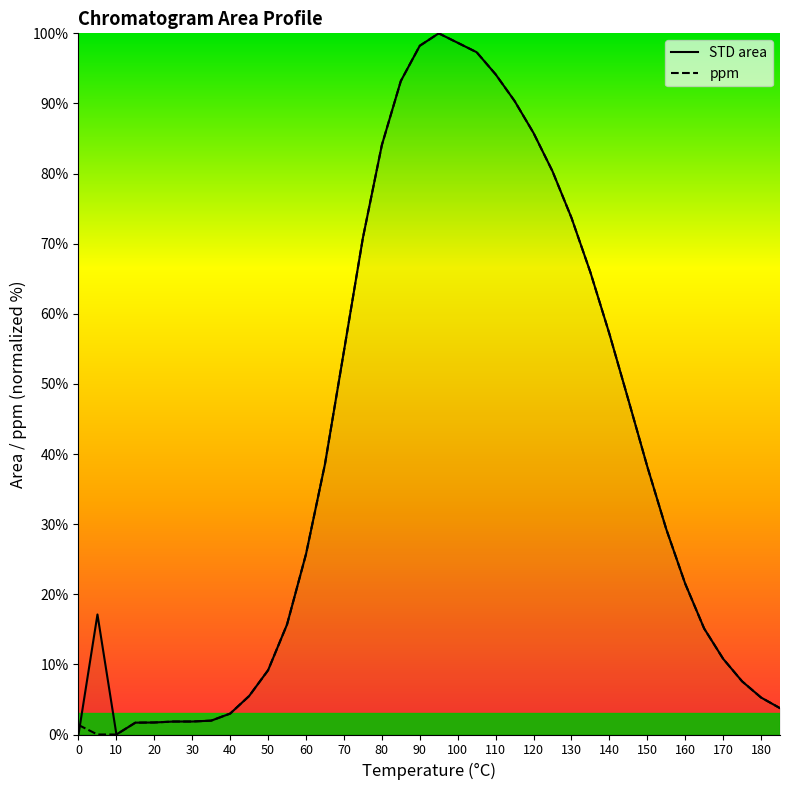

What is the difference between the second highest and minimum values in the ppm series?

98.7